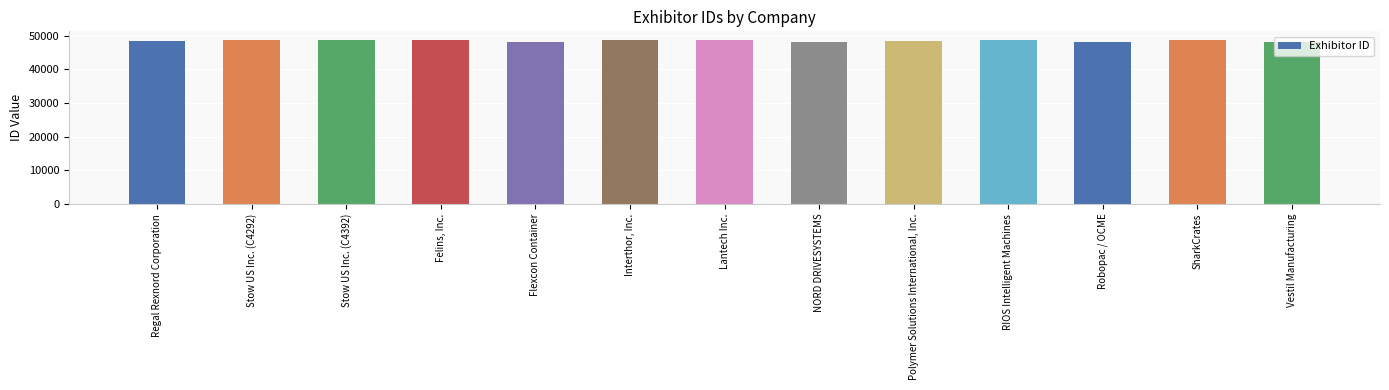

Where does the data first go above 48566?

Stow US Inc. (C4292)